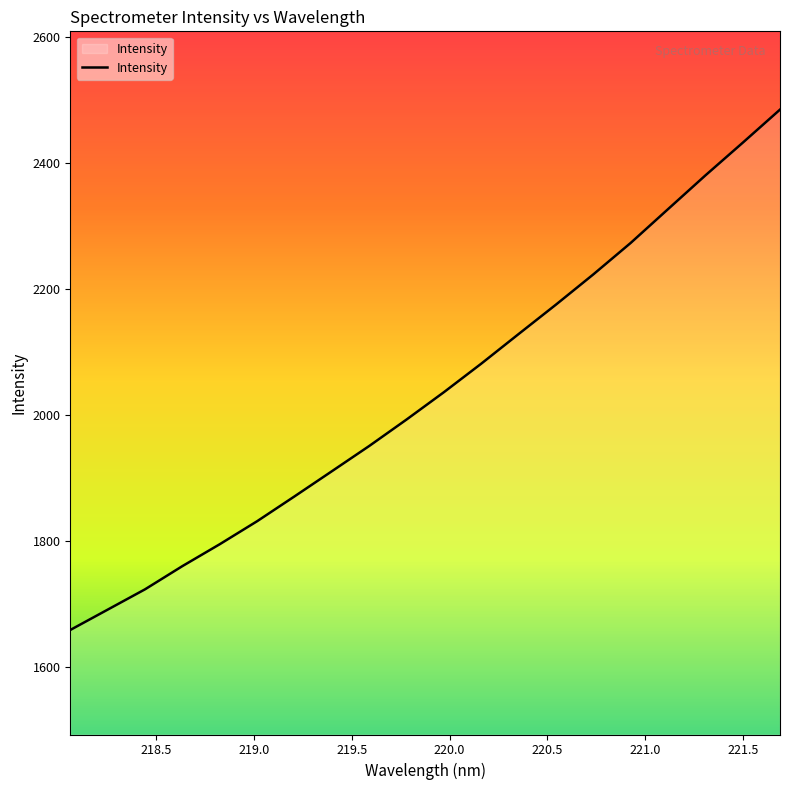

What is the maximum value shown in the chart?

2484.6